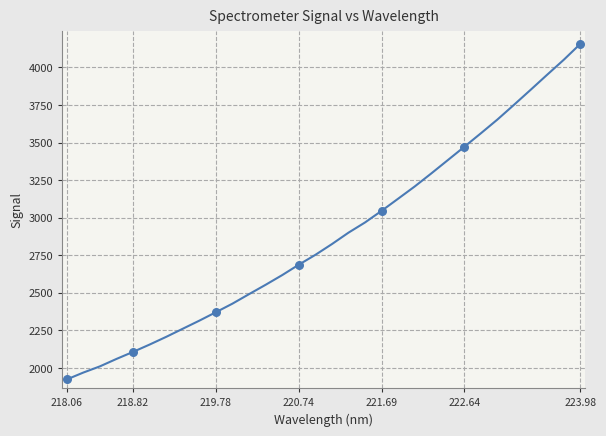

What is the maximum value shown in the chart?

4156.2